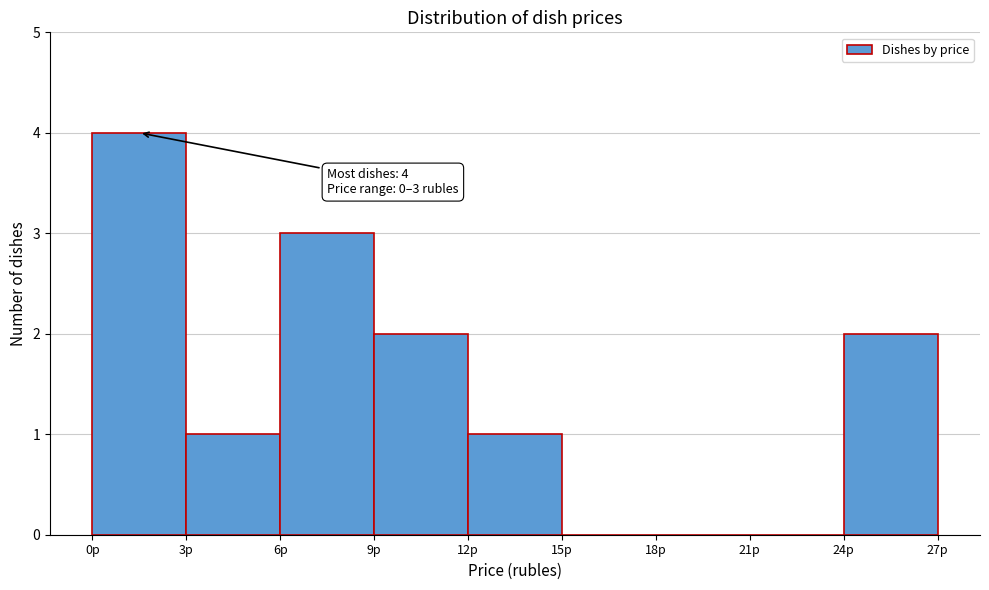

Over which range of the x-axis is the bar tallest?

0 to 3